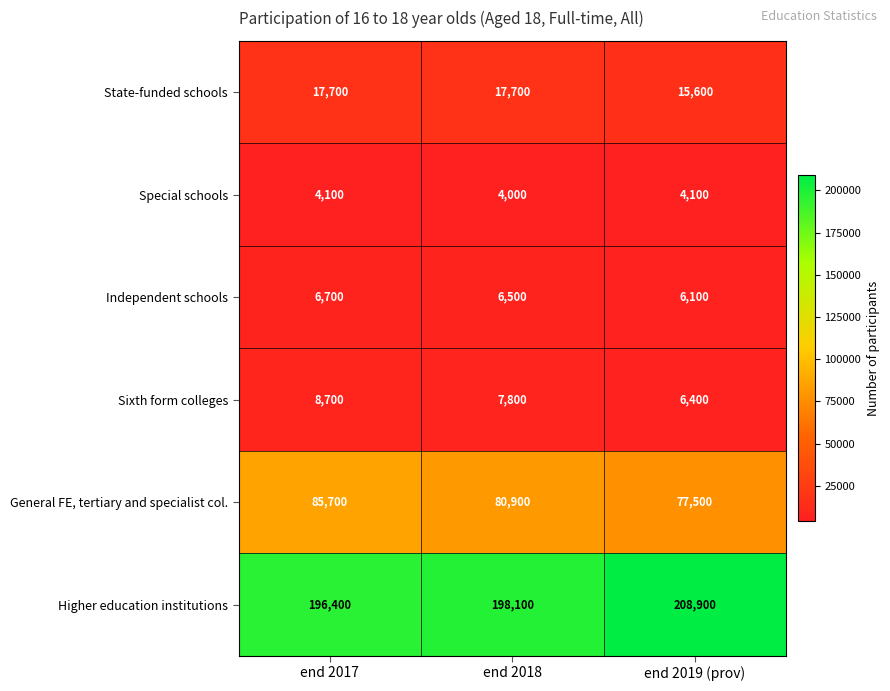

At which category is the sum across all series the highest?

end 2017